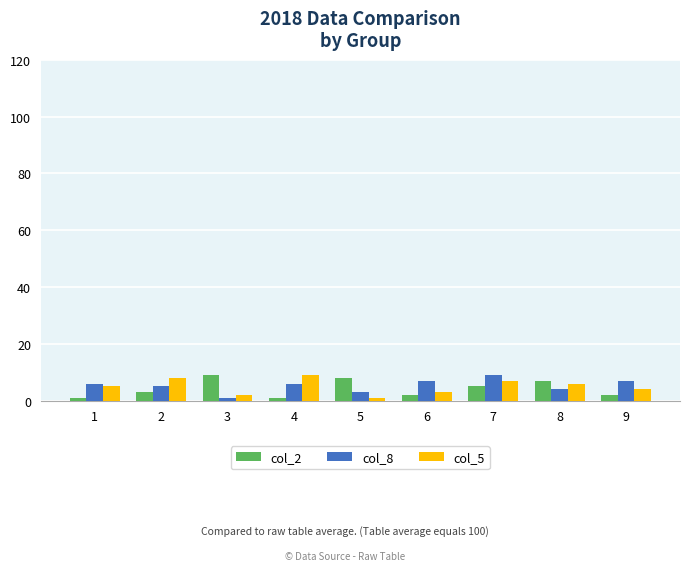

Reading left to right, list all the values displayed in this chart.

col_2: 1=1	2=3	3=9	4=1	5=8	6=2	7=5	8=7	9=2
col_8: 1=6	2=5	3=1	4=6	5=3	6=7	7=9	8=4	9=7
col_5: 1=5	2=8	3=2	4=9	5=1	6=3	7=7	8=6	9=4